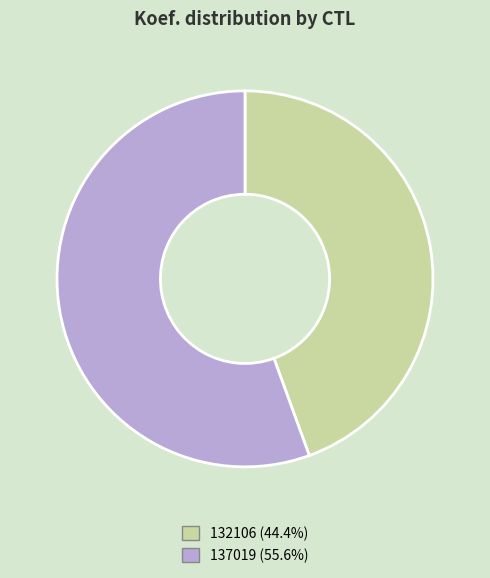

Between 132106 and 137019, which is larger?

137019